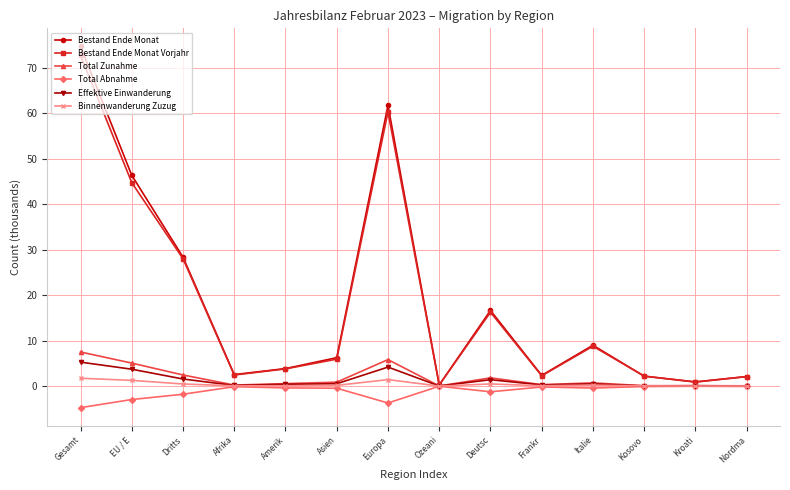

True or false: Effektive Einwanderung has a value of 3.7 at EU / E.

True